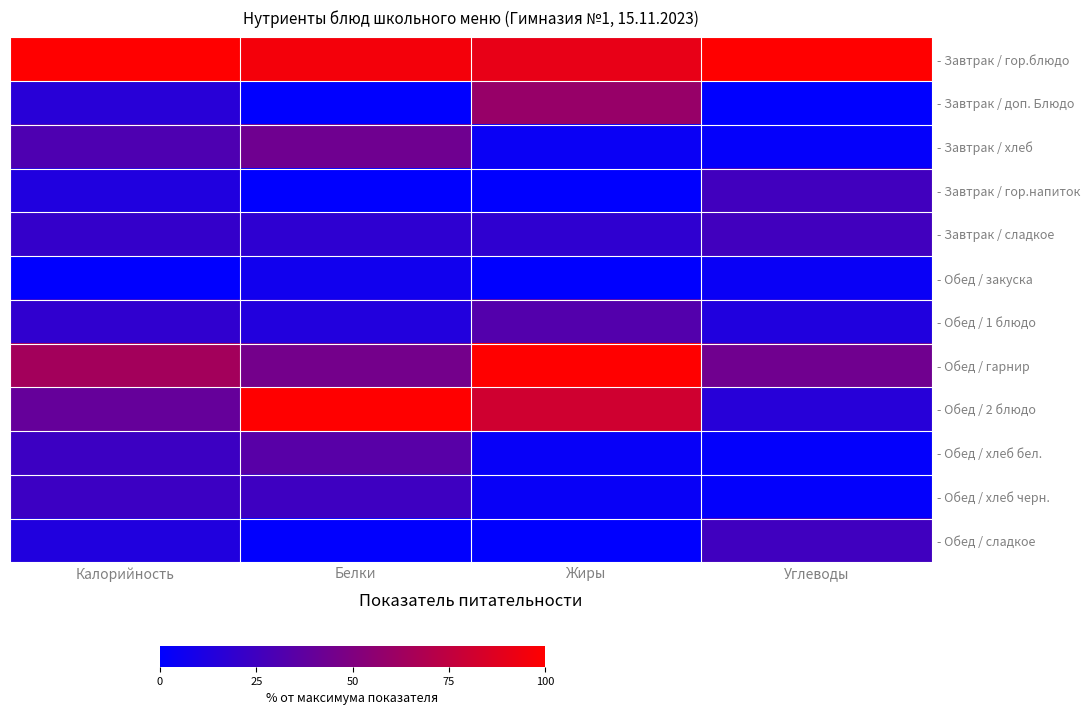

What is the spread (max minus min) of values at Жиры?

1.0